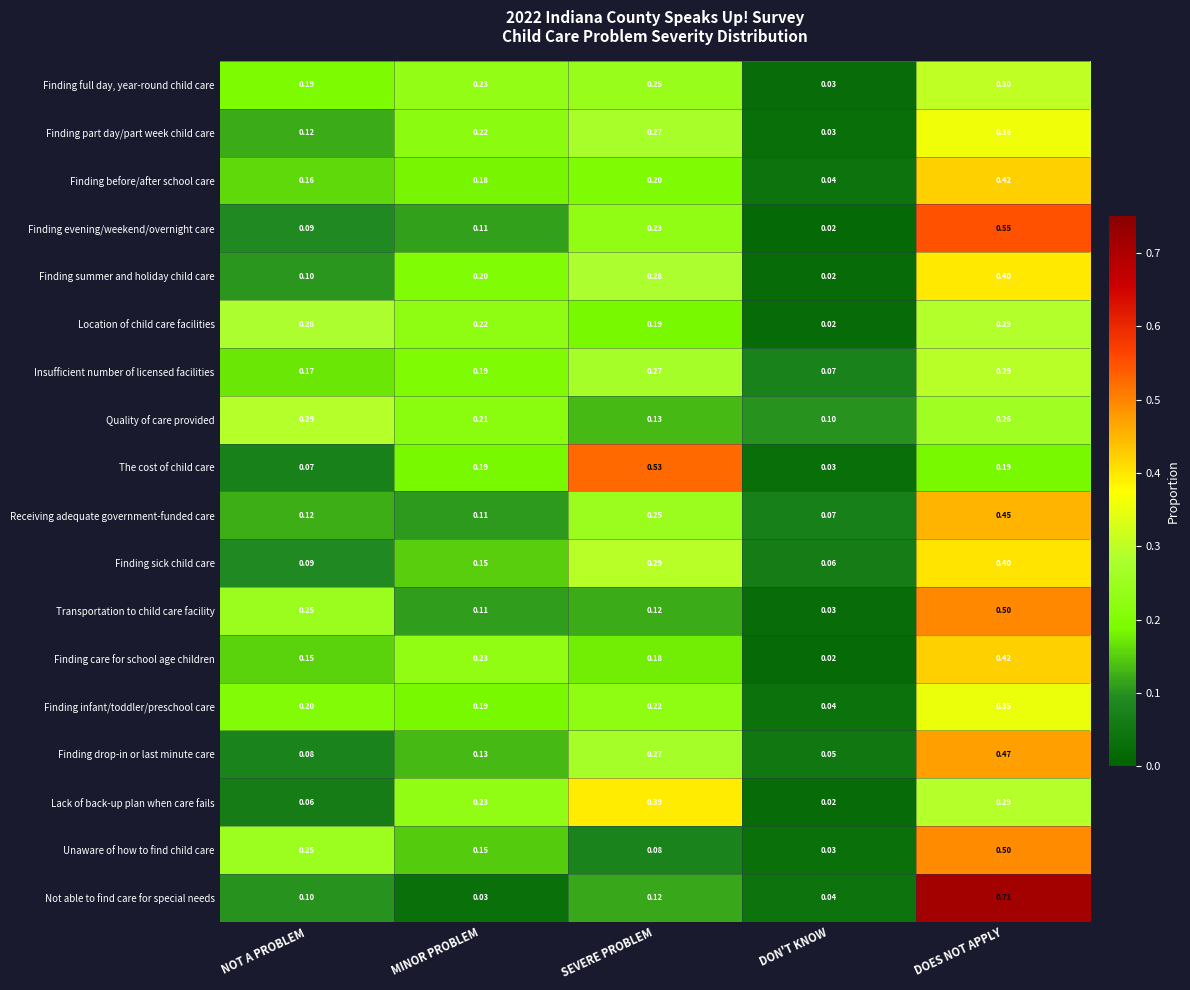

Rank the categories by Quality of care provided value from highest to lowest.

NOT A PROBLEM, DOES NOT APPLY, MINOR PROBLEM, SEVERE PROBLEM, DON'T KNOW